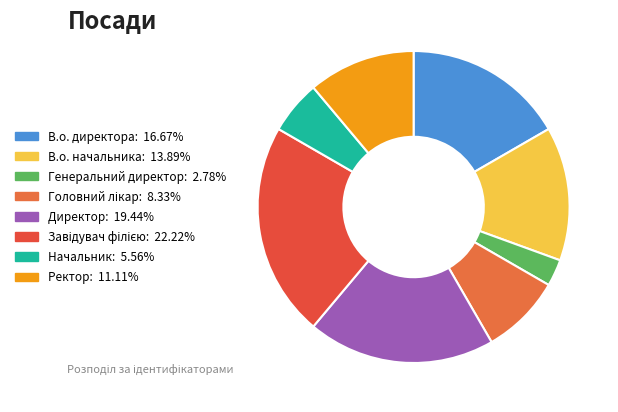

Between Генеральний директор and Директор, which is larger?

Директор